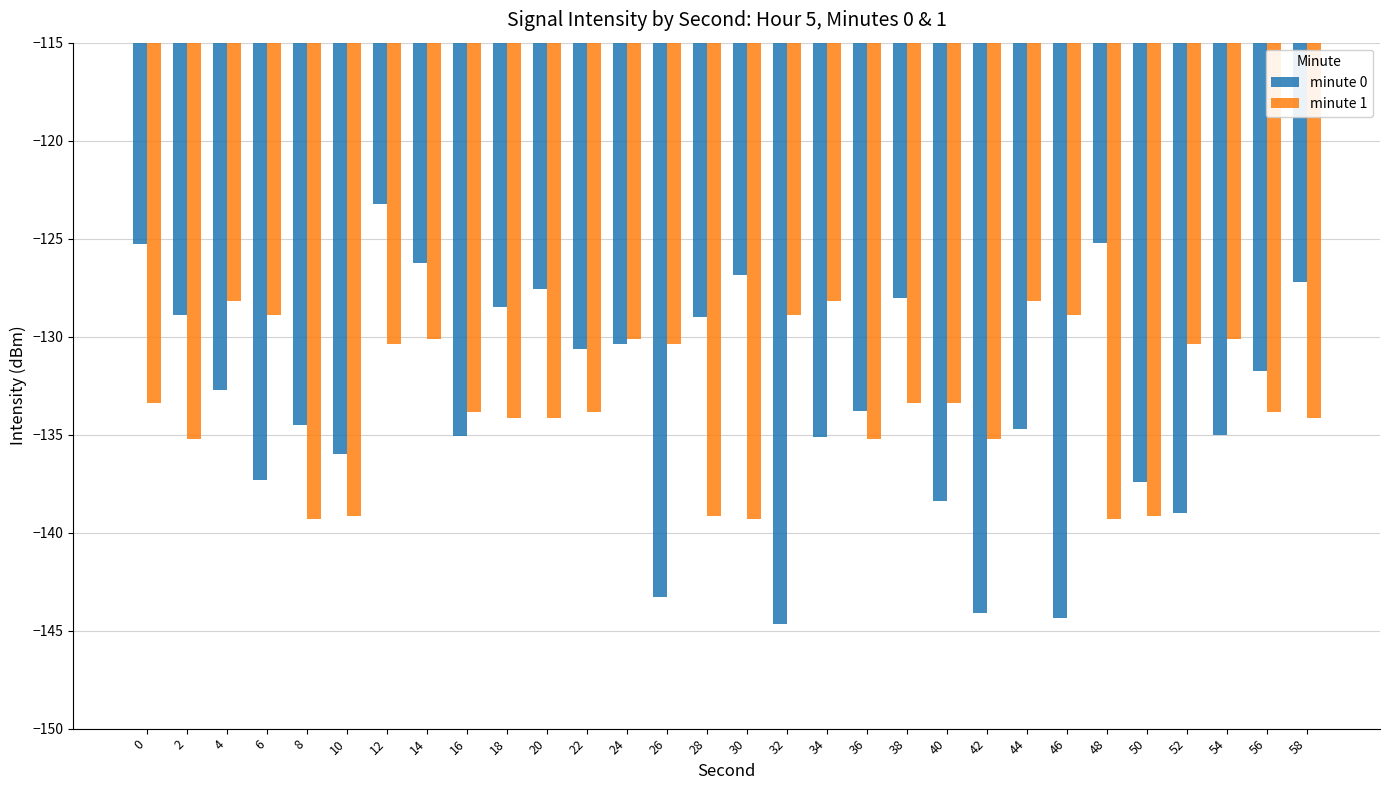

Are the bars horizontal?

No